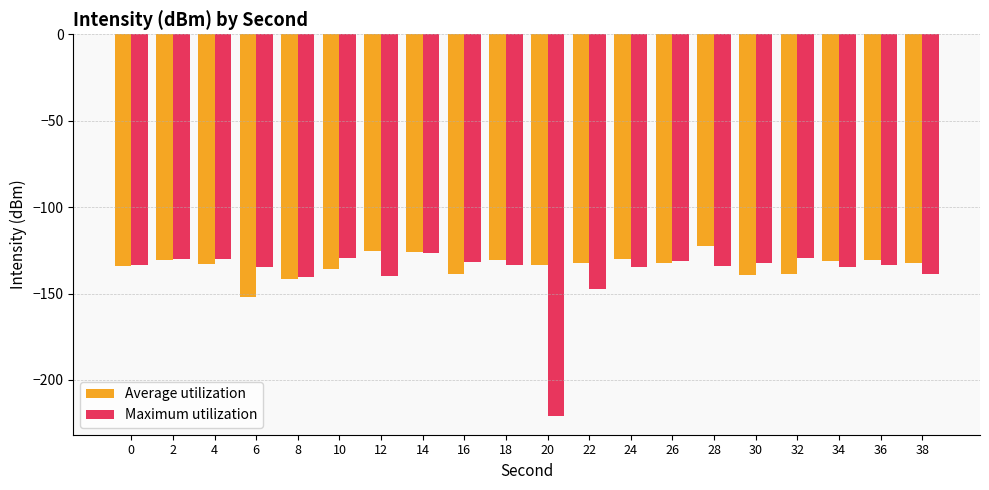

Rank the series by their average value, from lowest to highest.

Maximum utilization, Average utilization